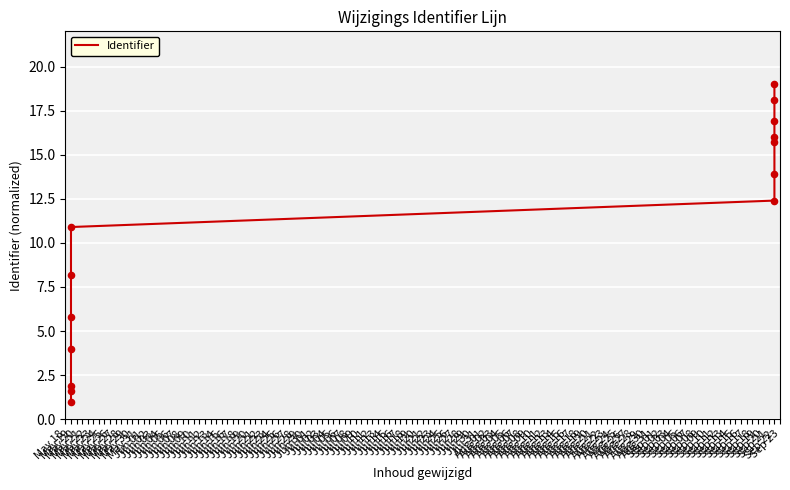

What is the ratio of the value at May 19 to the value at Sep 22?

0.4